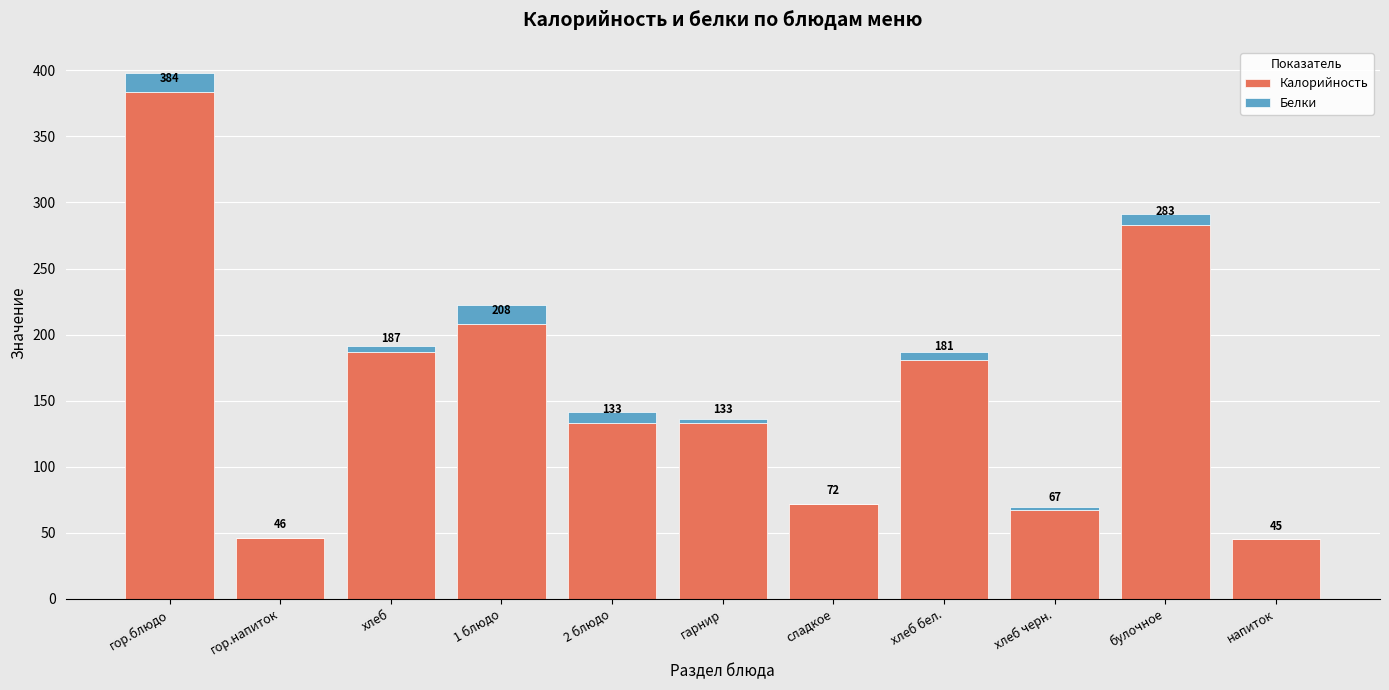

What is the maximum value for Калорийность?

384